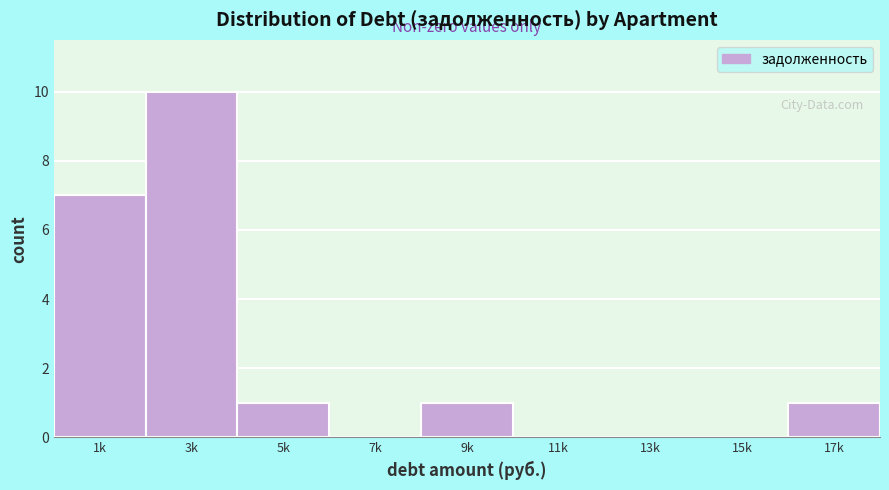

Reading left to right, extract all data points from this chart.

1k=7	3k=10	5k=1	7k=0	9k=1	11k=0	13k=0	15k=0	17k=1